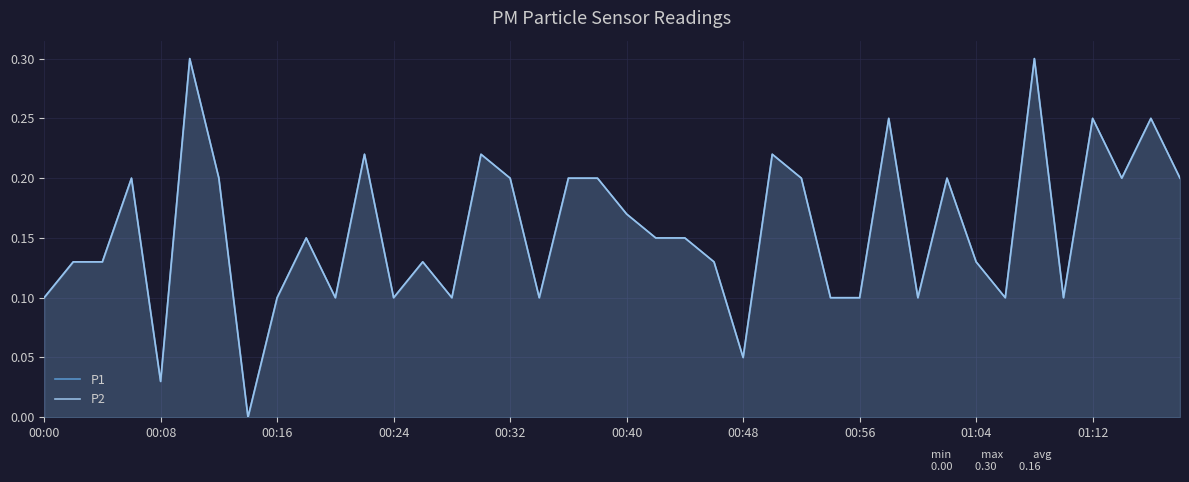

What position from the left is 11?

12